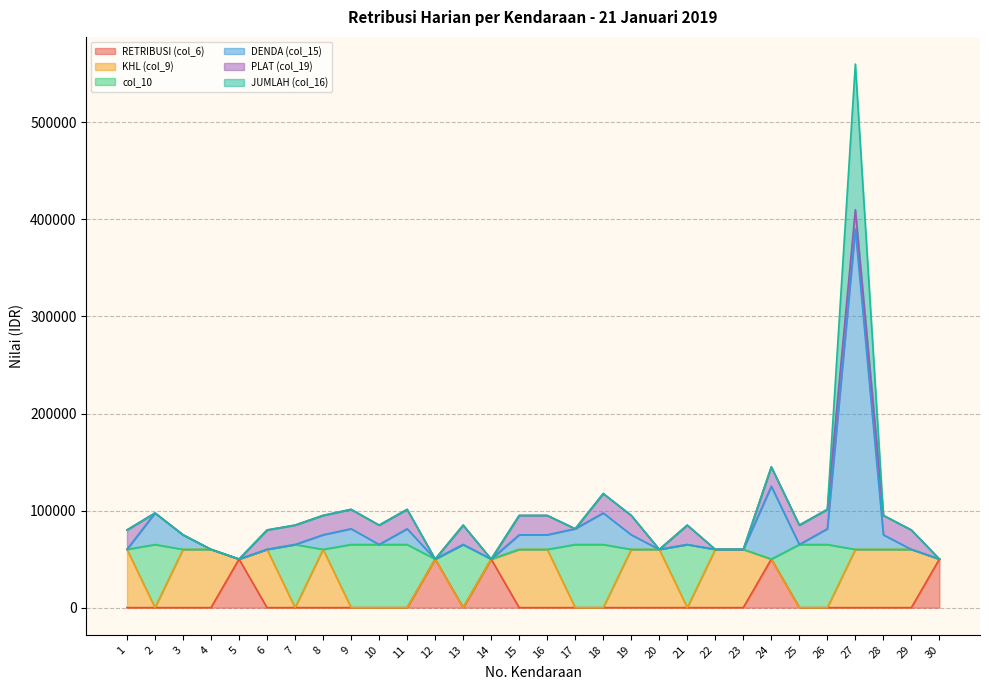

Is it true that DENDA (col_15) equals 23097 at 19?

False